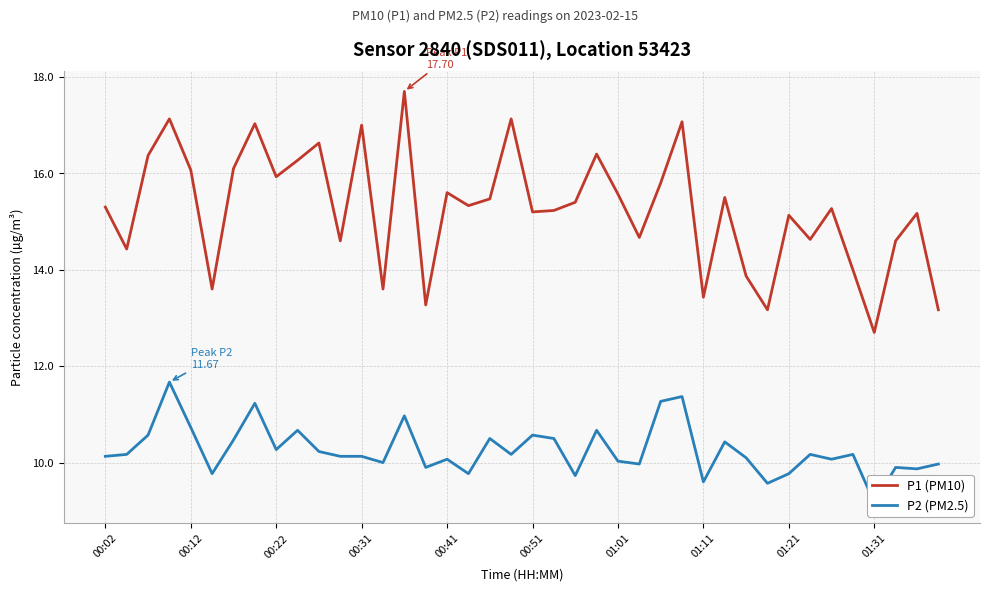

The P1 (PM10) series shows 15.9 at 00:22. True or false?

True